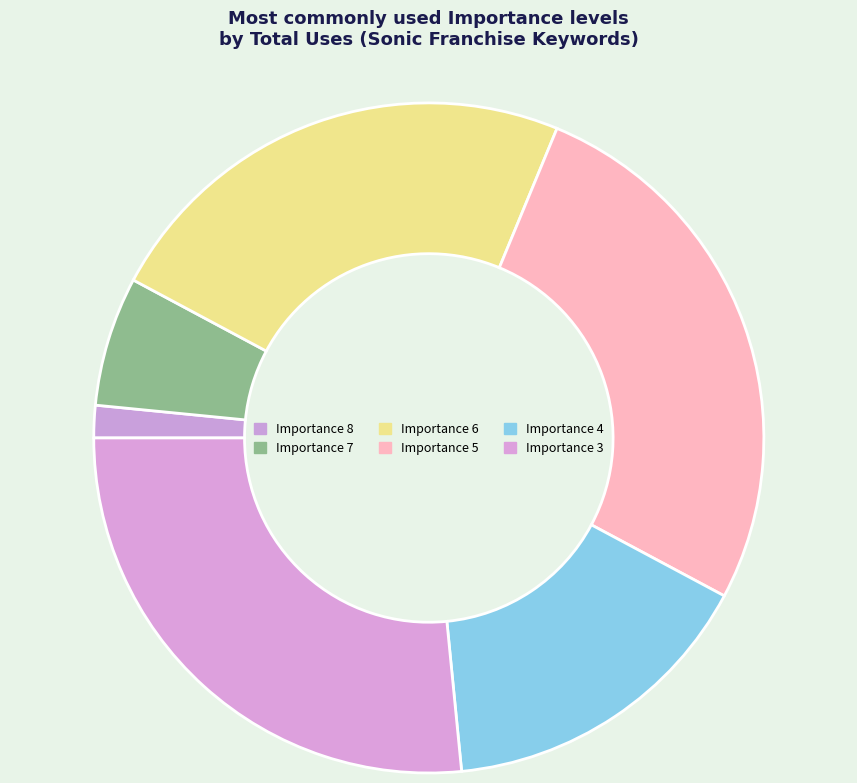

Rank the categories by value from lowest to highest.

Importance 8, Importance 7, Importance 4, Importance 6, Importance 5, Importance 3